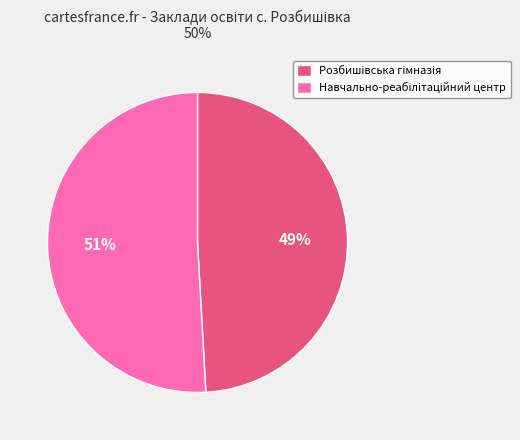

To the nearest percent, what is the difference between the largest and smallest slice percentages?

2%